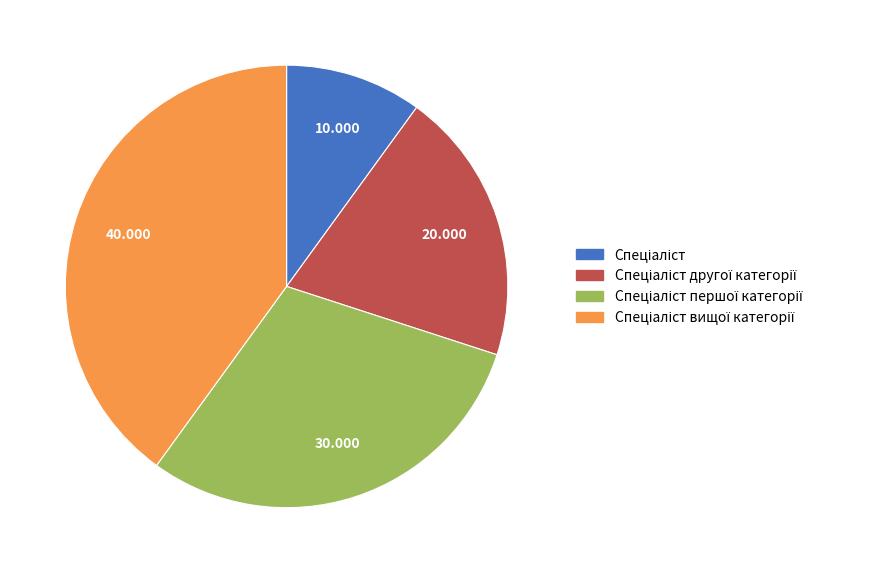

Count the number of slices in the pie.

4